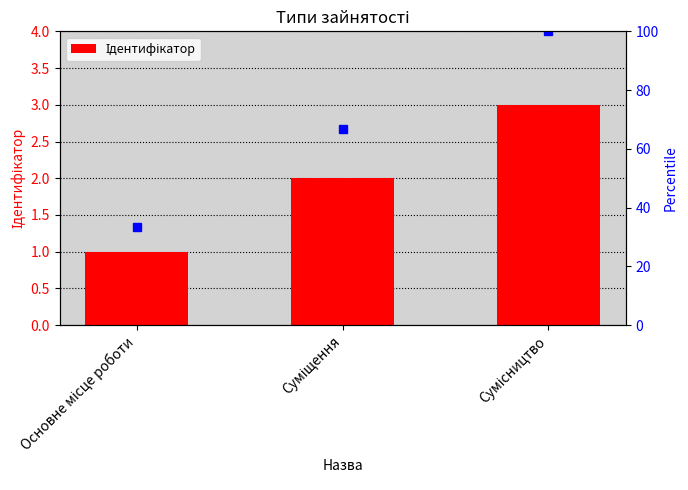

What is the average value?

2